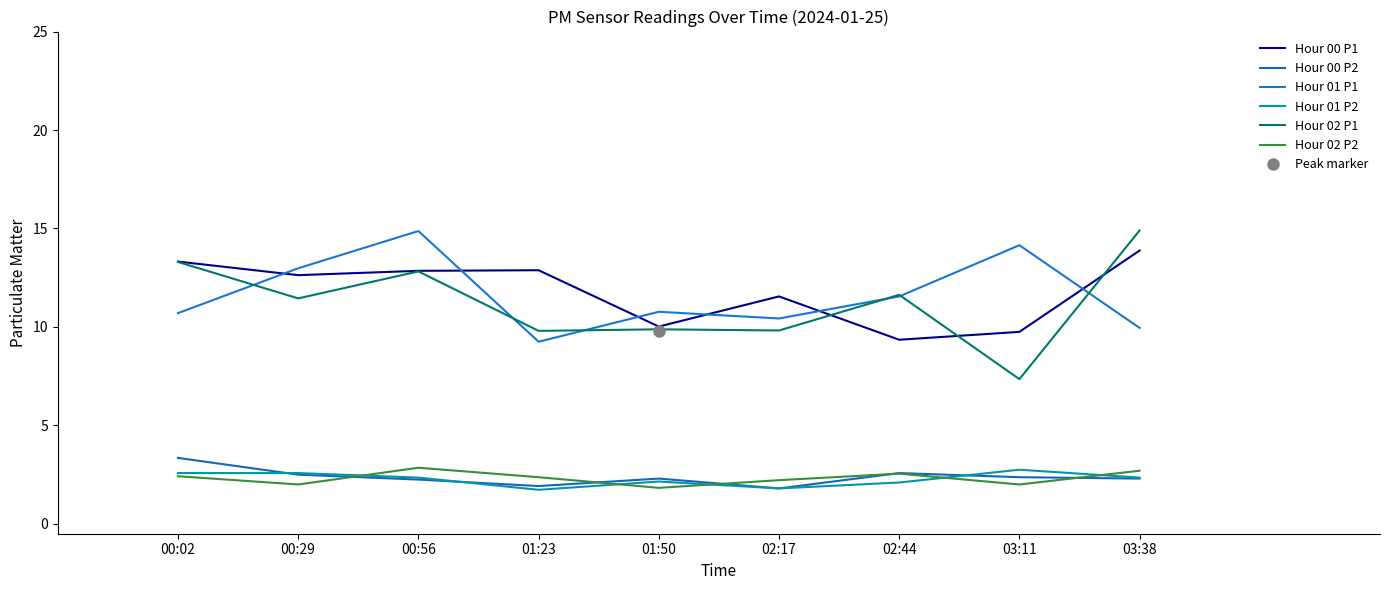

Reading left to right, transcribe all the data shown in this chart.

Hour 00 P1: 13.3	12.6	12.8	12.9	10.0	11.6	9.3	9.8	13.9
Hour 00 P2: 3.4	2.5	2.2	1.9	2.3	1.8	2.6	2.4	2.3
Hour 01 P1: 10.7	13.0	14.9	9.2	10.8	10.4	11.6	14.2	9.9
Hour 01 P2: 2.6	2.6	2.4	1.7	2.1	1.8	2.1	2.8	2.4
Hour 02 P1: 13.3	11.4	12.8	9.8	9.9	9.8	11.6	7.3	14.9
Hour 02 P2: 2.4	2.0	2.9	2.4	1.8	2.2	2.5	2.0	2.7